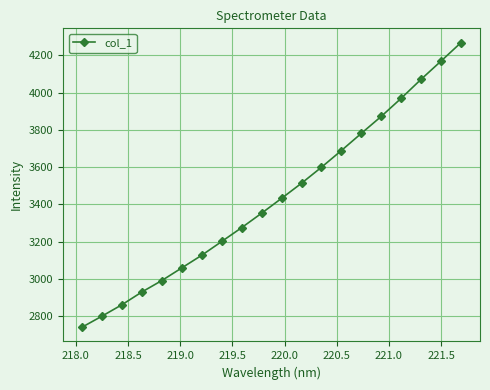

True or false: there are more than 0 points higher than both neighbors.

False